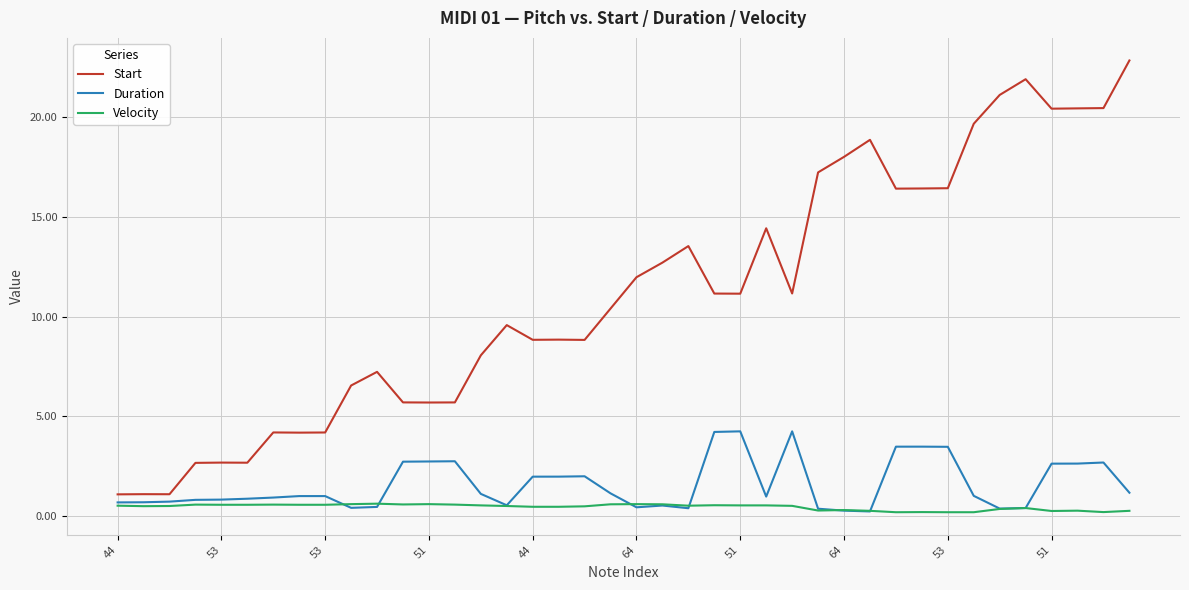

True or false: Velocity and Start intersect in this chart.

False